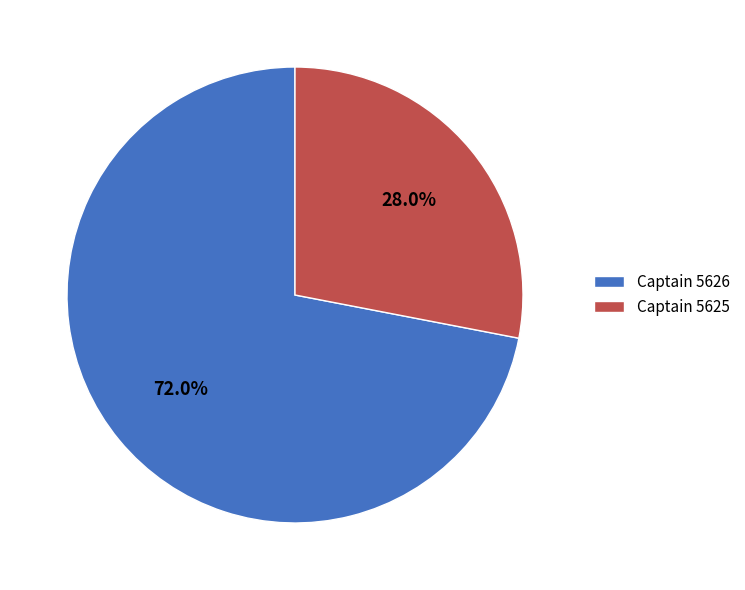

To the nearest percent, what portion does Captain 5625 represent?

28%